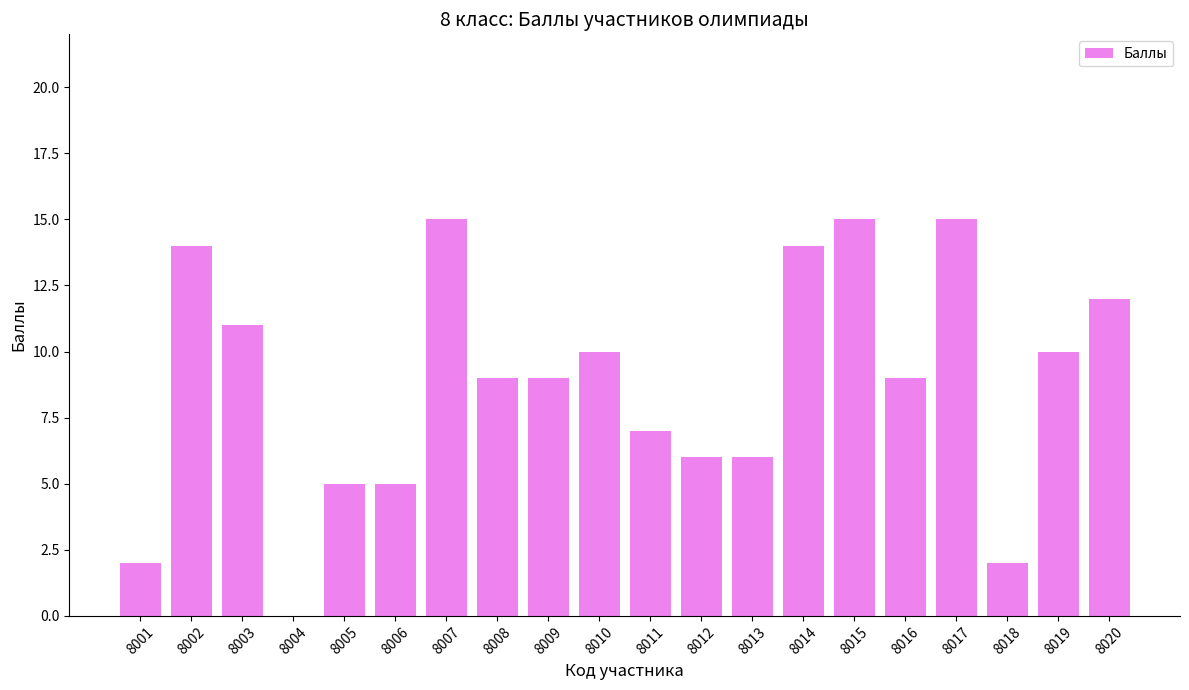

Are the bars horizontal?

No